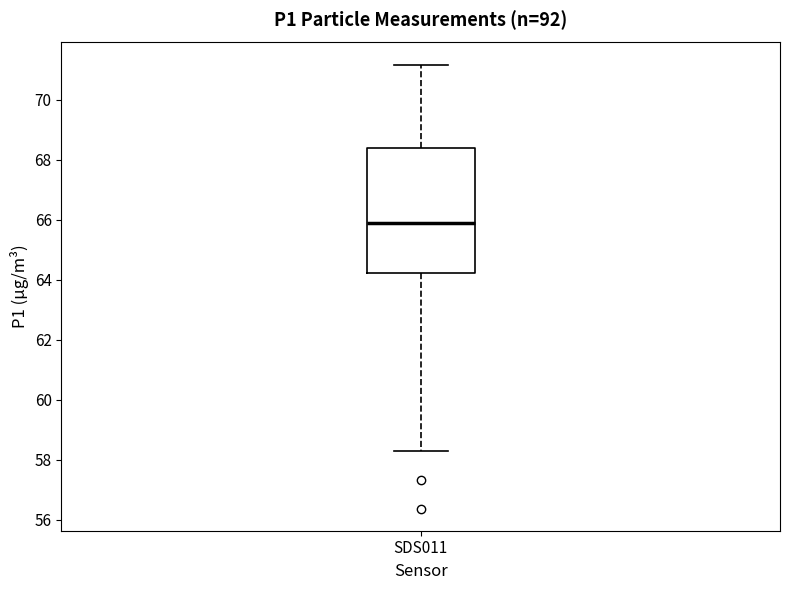

Transcribe this box plot: give where the median line is, the range the box spans, and where the two whiskers end, as read against the y-axis. The values are not printed on the chart, so give them approximately, as read against the axis.

median 66.0, box 64.2 to 68.4, whiskers 58.2 to 71.2